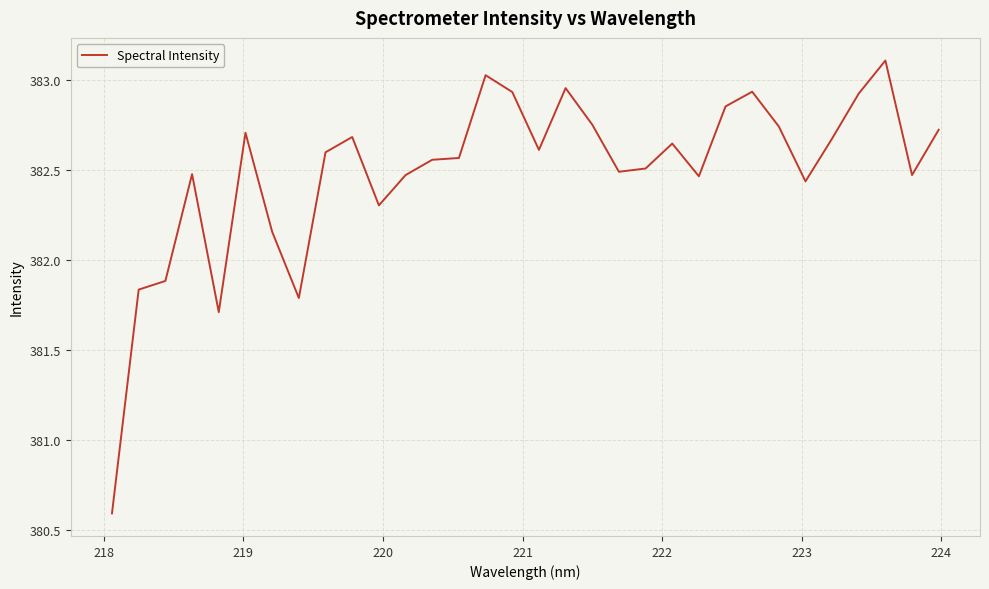

How many values exceed 382?

27